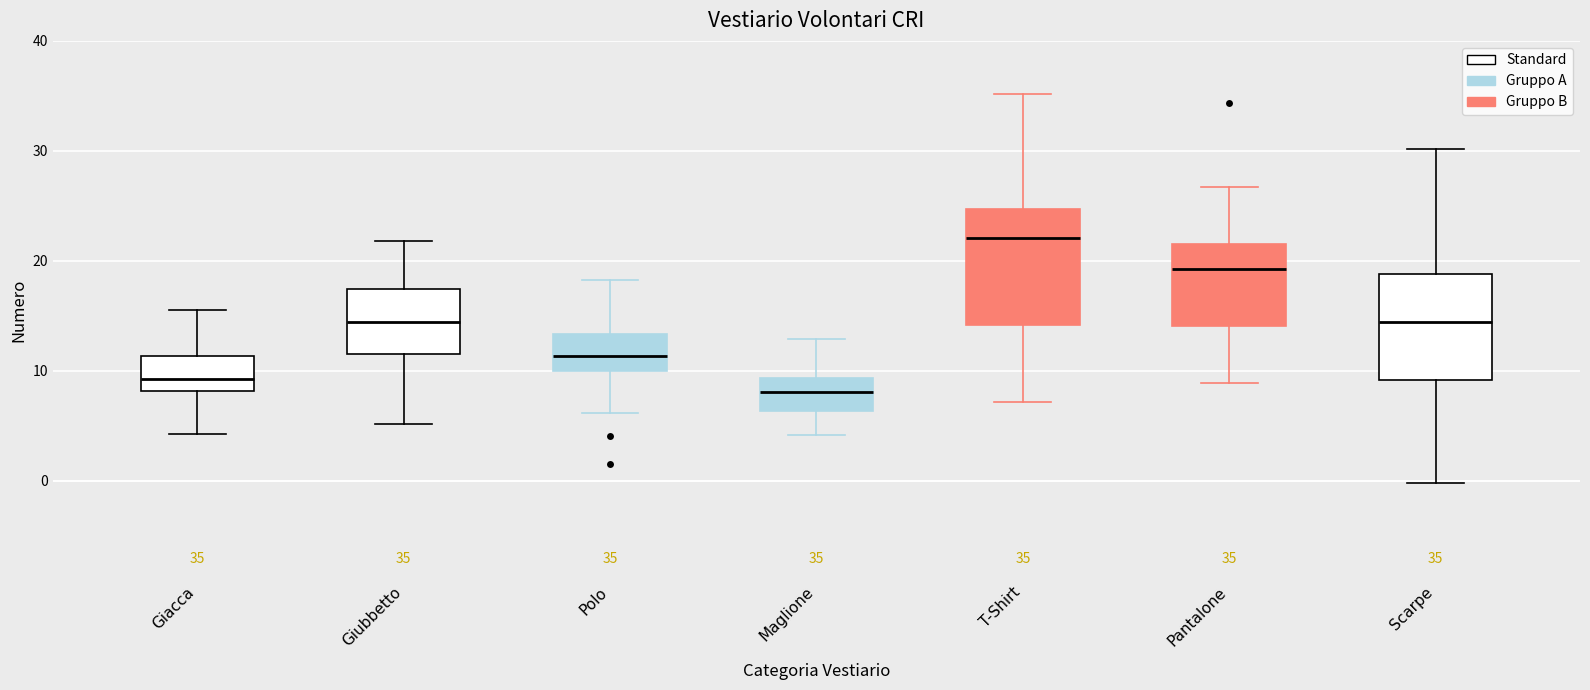

Which box's median line is the highest?

T-Shirt